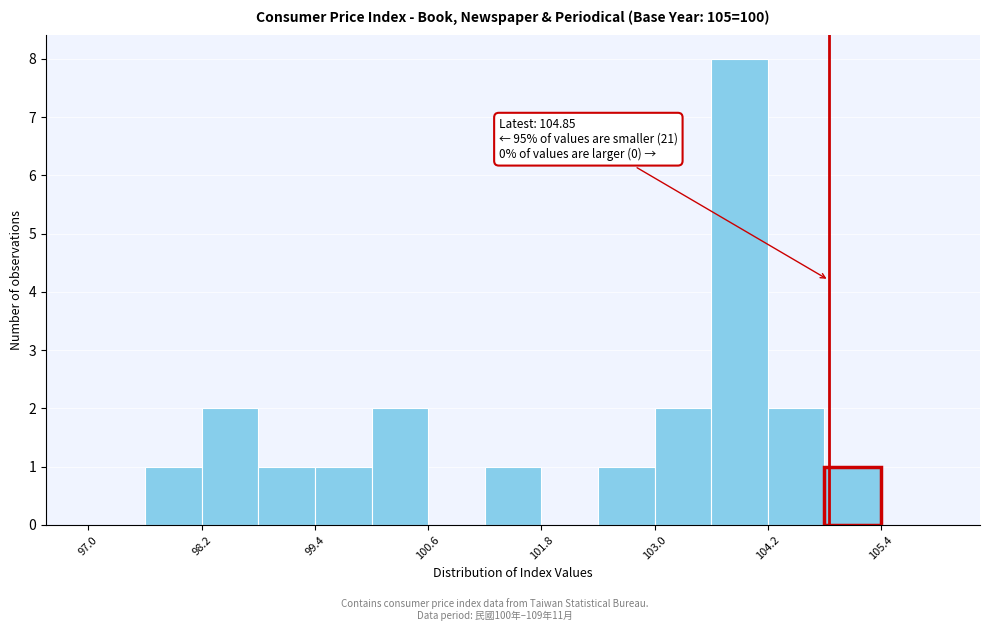

Around what value on the x-axis is the tallest bar? Give the approximate position of its centre, as read against the axis.

104.0